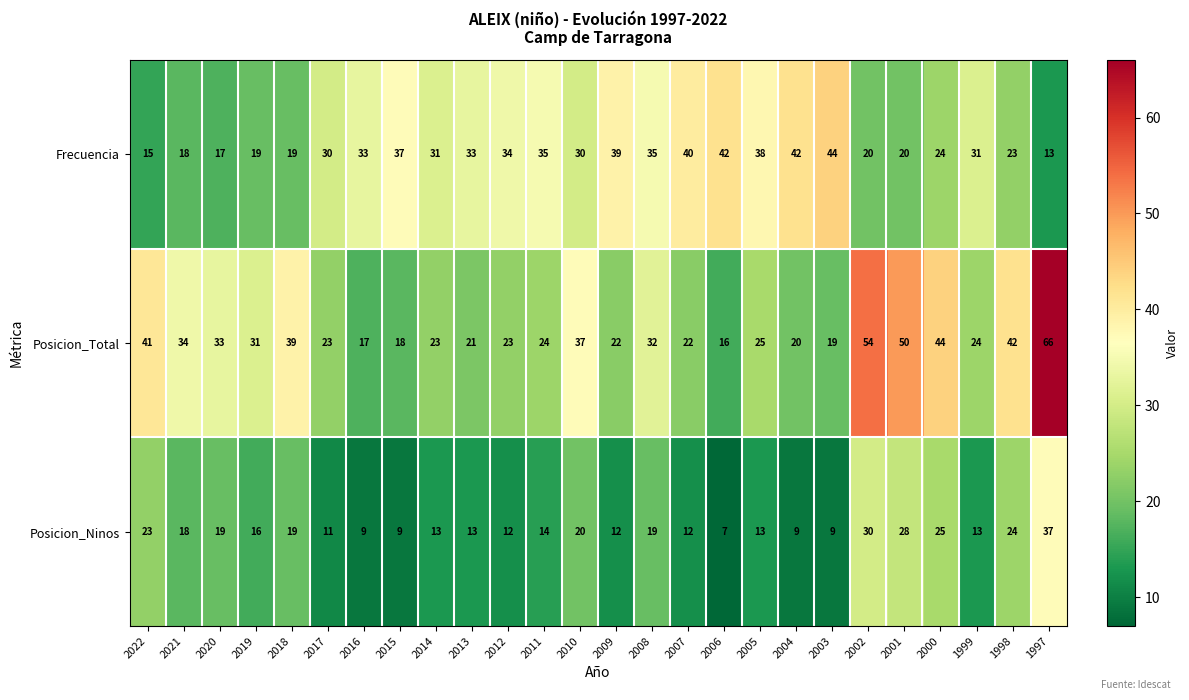

List the series in order of their peak value, lowest first.

Posicion_Ninos, Frecuencia, Posicion_Total